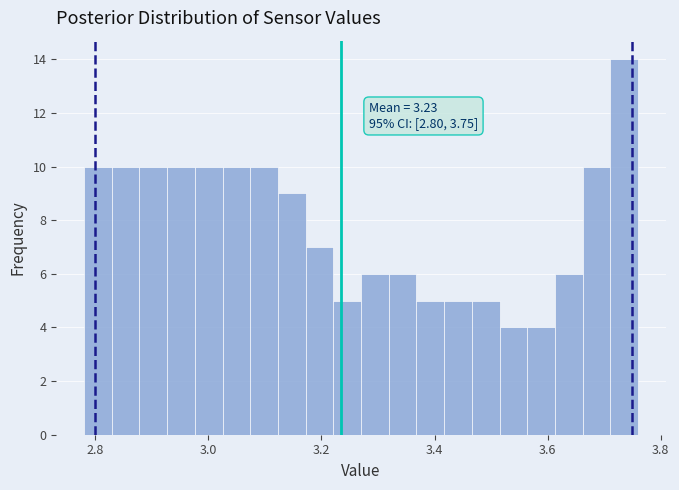

Around what value on the x-axis is the tallest bar? Give the approximate position of its centre, as read against the axis.

3.74